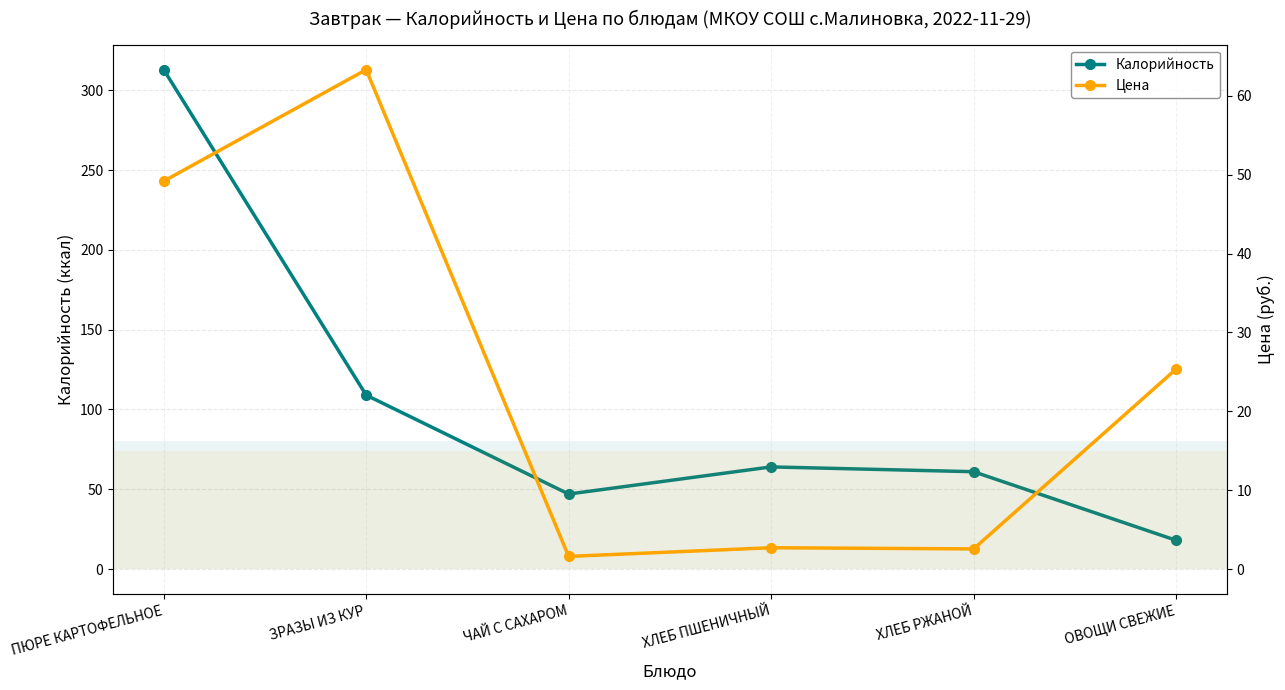

What position from the left is ЧАЙ С САХАРОМ?

3